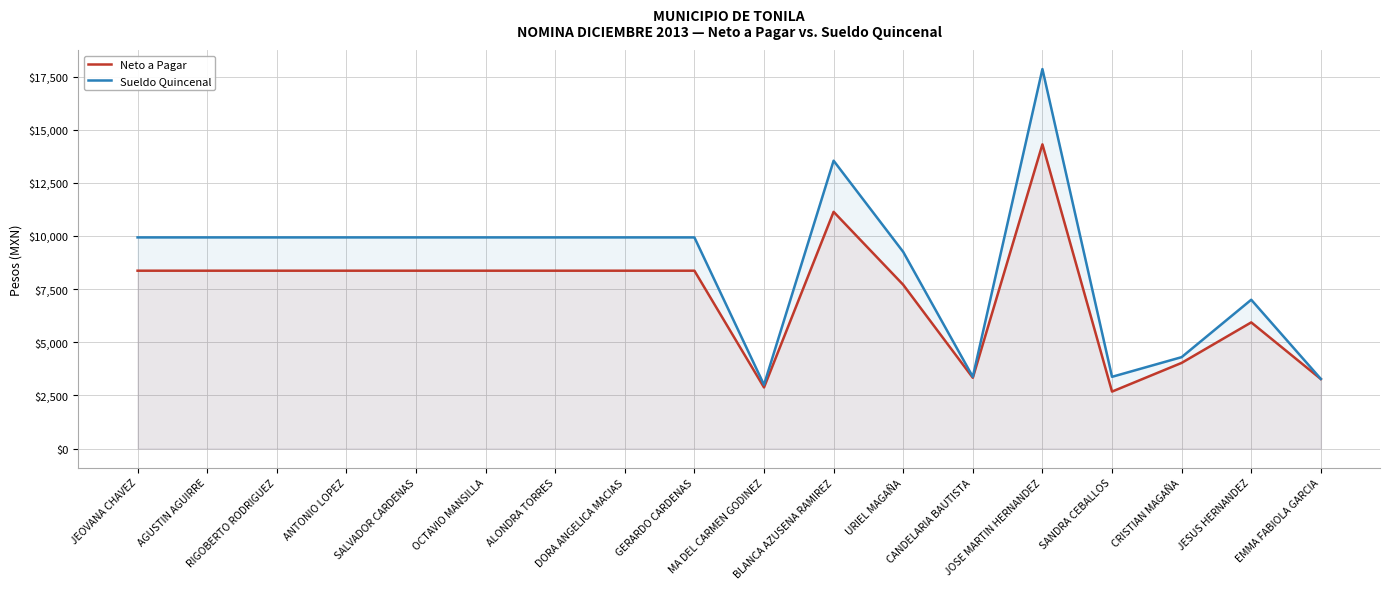

Is it true that Neto a Pagar equals 5935 at JESUS HERNANDEZ?

True